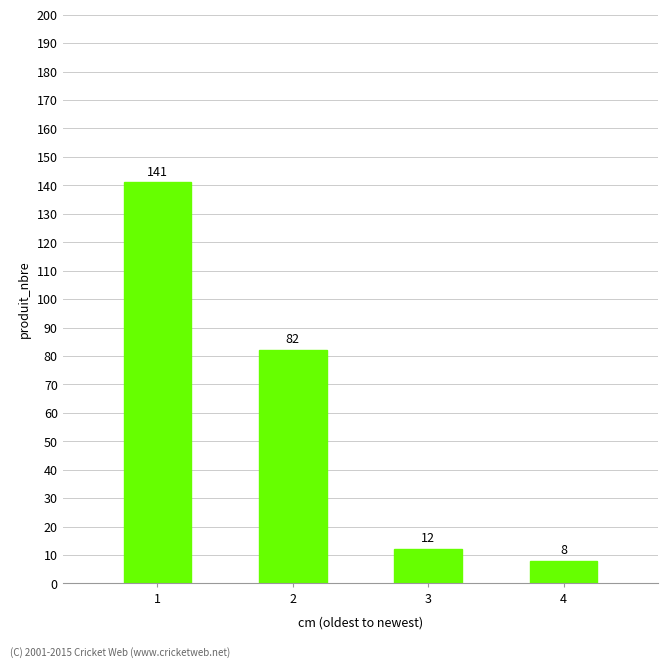

How many series are shown in this chart?

1